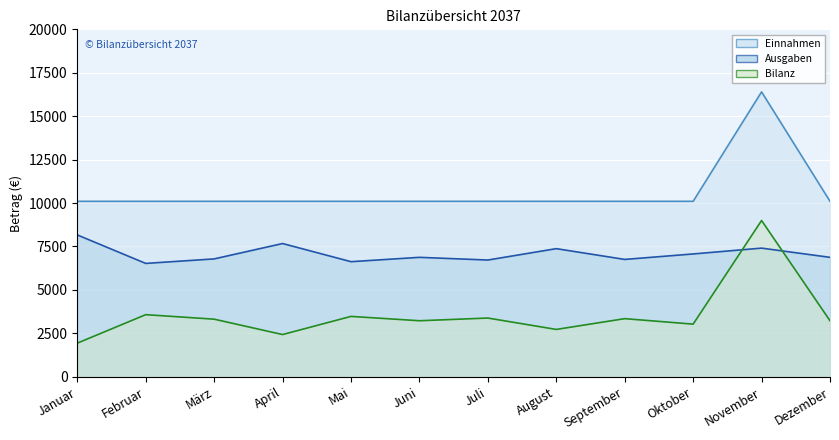

The value of Ausgaben (line) at Januar is 5482. True or false?

False